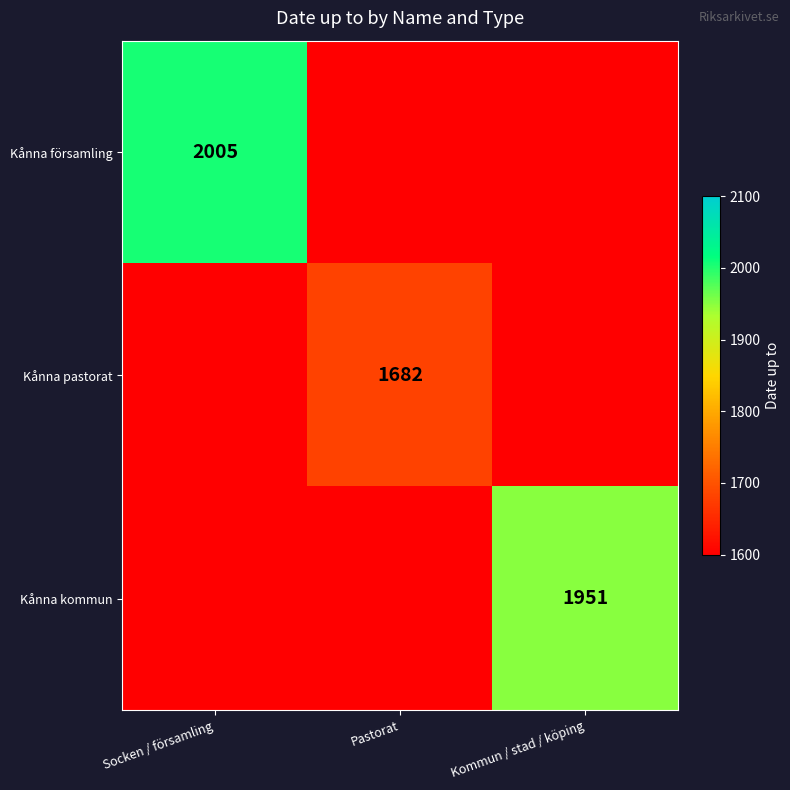

What is the spread (max minus min) of values at Pastorat?

82